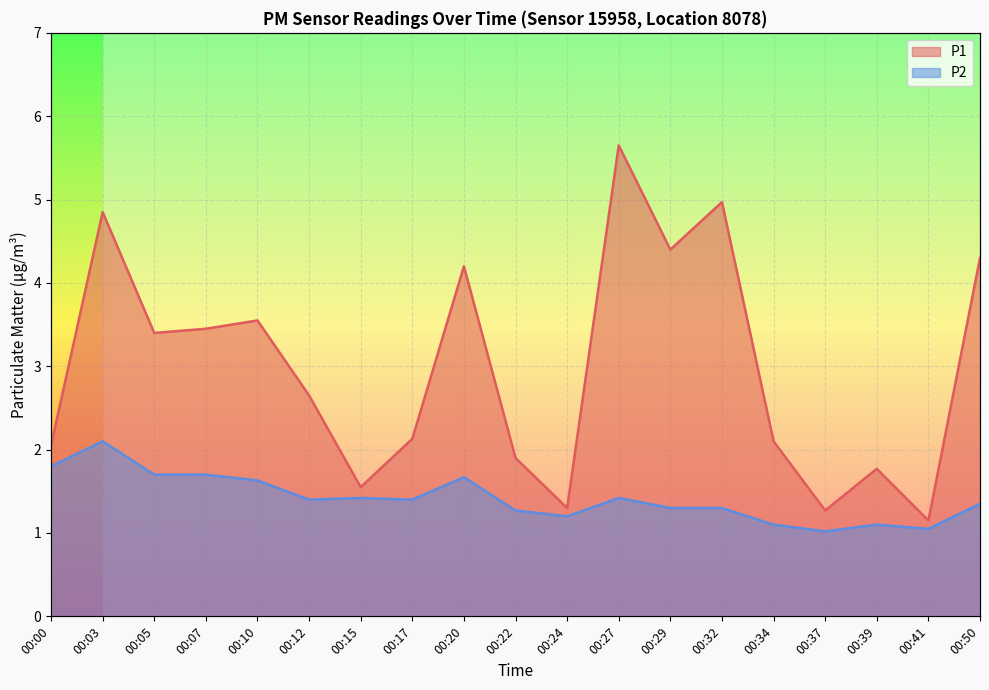

Reading left to right, transcribe all the data shown in this chart.

P1: 00:00=2.0	00:03=4.8	00:05=3.4	00:07=3.5	00:10=3.5	00:12=2.6	00:15=1.6	00:17=2.1	00:20=4.2	00:22=1.9	00:24=1.3	00:27=5.7	00:29=4.4	00:32=5.0	00:34=2.1	00:37=1.3	00:39=1.8	00:41=1.1	00:50=4.3
P2: 00:00=1.8	00:03=2.1	00:05=1.7	00:07=1.7	00:10=1.6	00:12=1.4	00:15=1.4	00:17=1.4	00:20=1.7	00:22=1.3	00:24=1.2	00:27=1.4	00:29=1.3	00:32=1.3	00:34=1.1	00:37=1.0	00:39=1.1	00:41=1.1	00:50=1.4